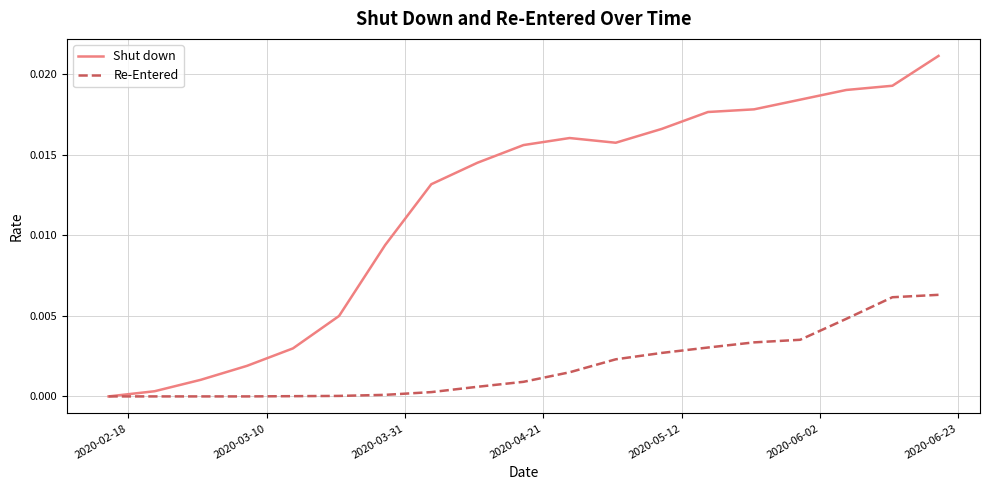

What are all the series names shown in the legend?

Shut down, Re-Entered